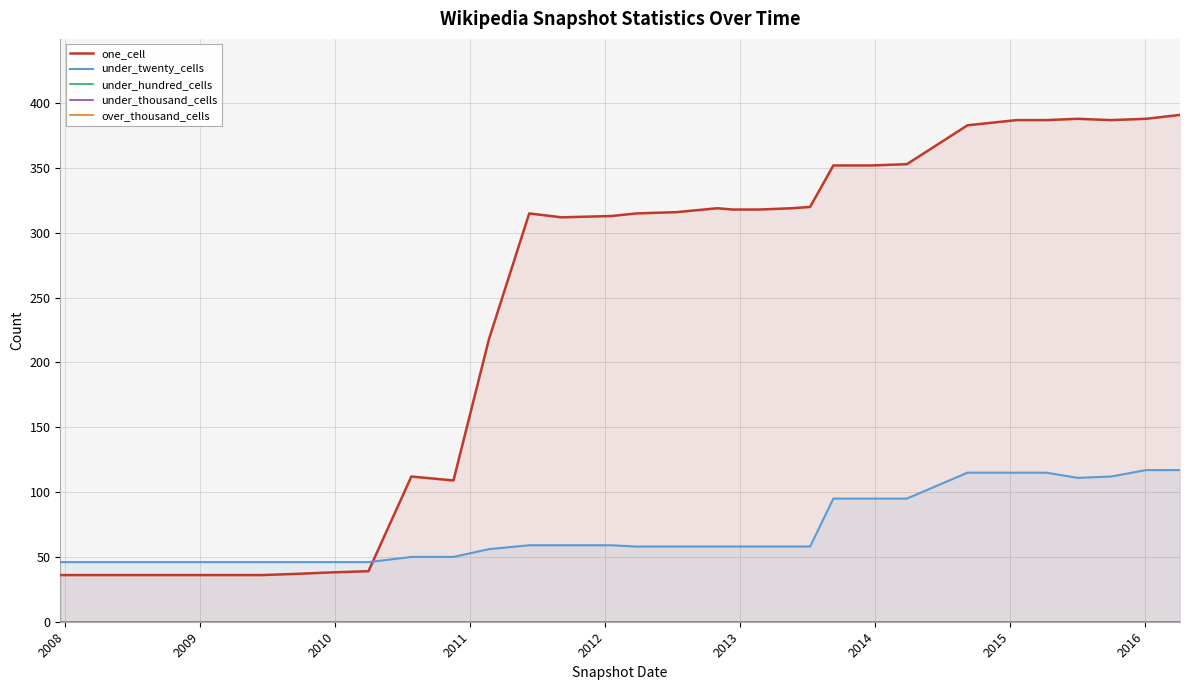

What is the highest value of the under_twenty_cells series?

117